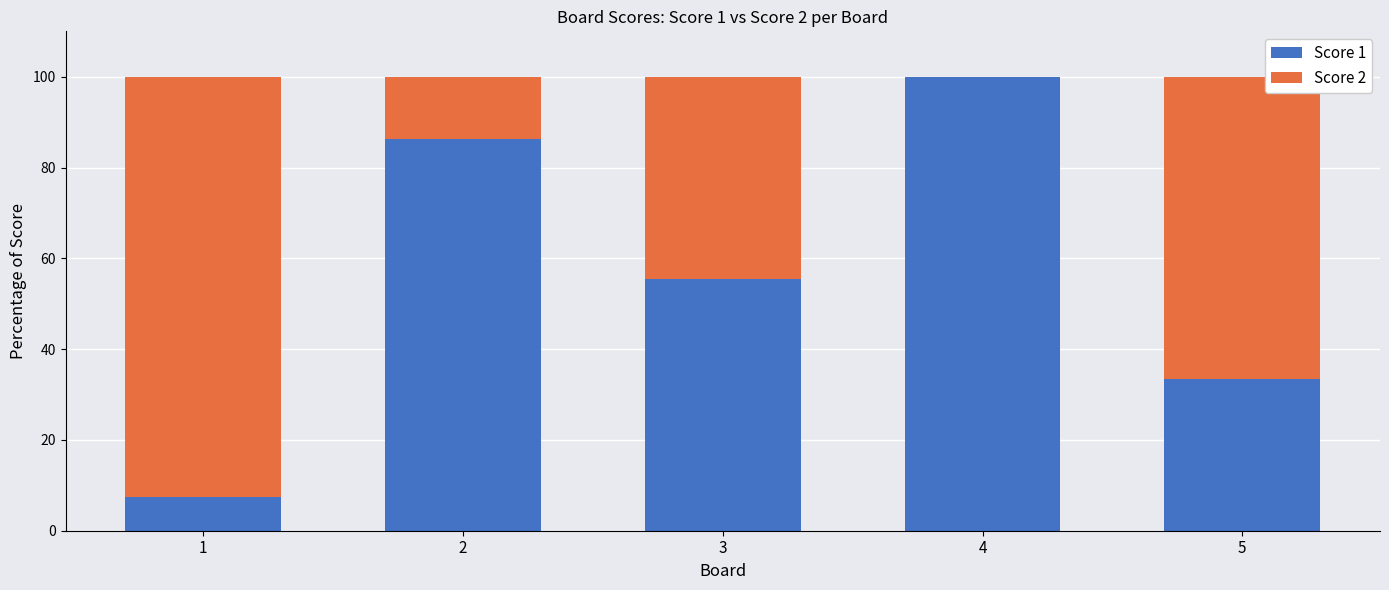

True or false: Score 1 has a value of 22.7 at 3.

False